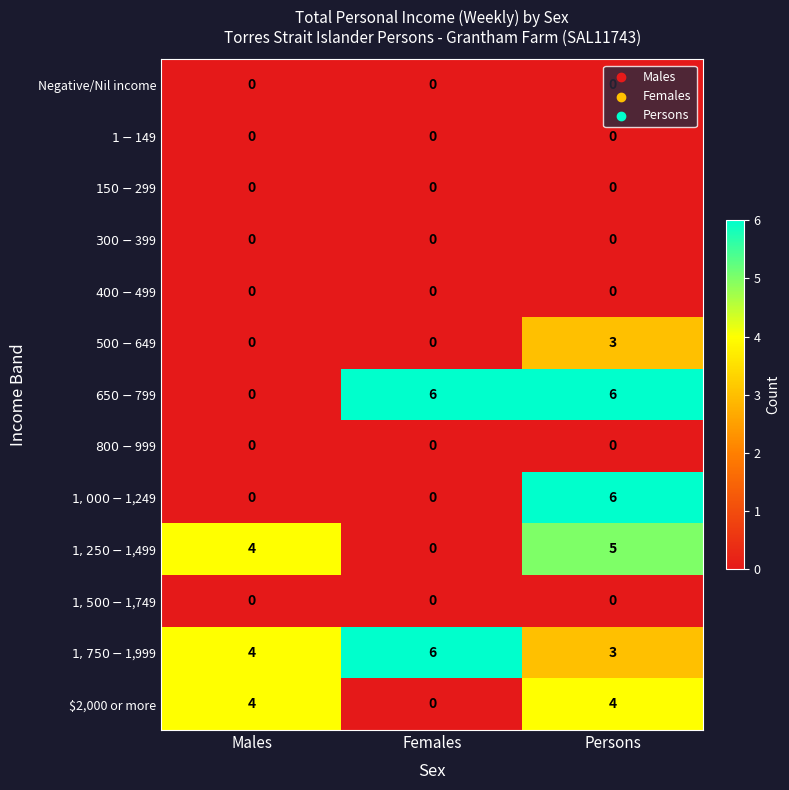

What is the difference between the highest and lowest values at Females?

6